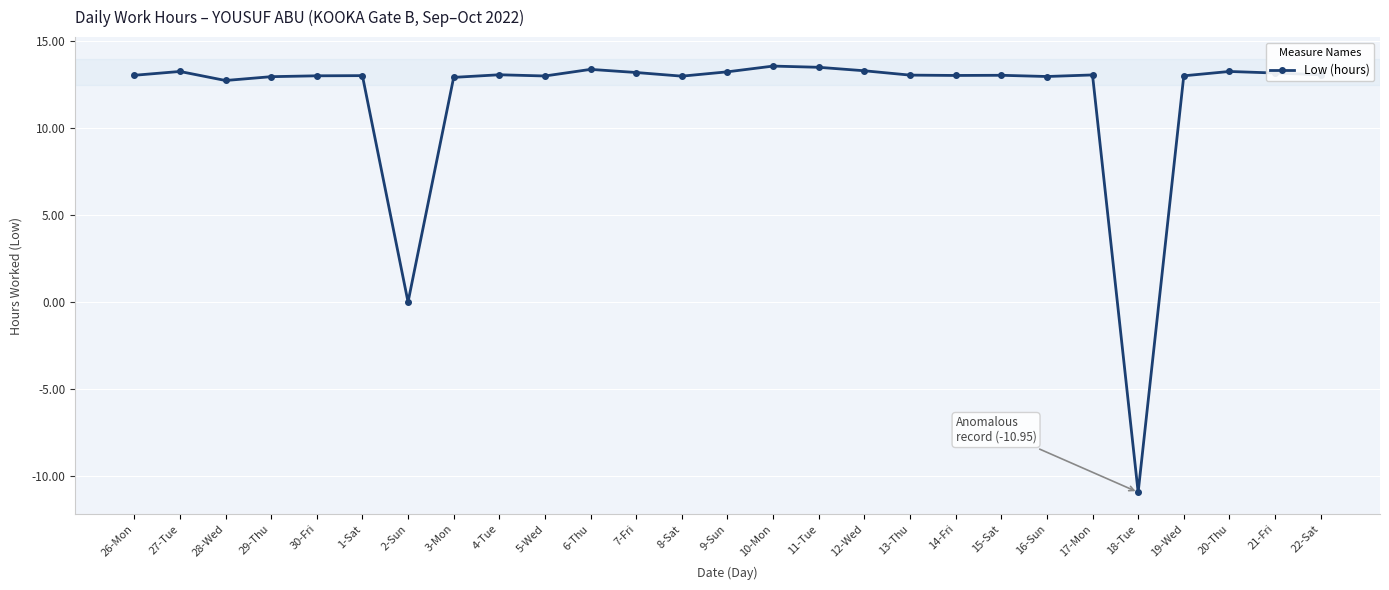

What is the approximate value at 28-Wed?

12.8